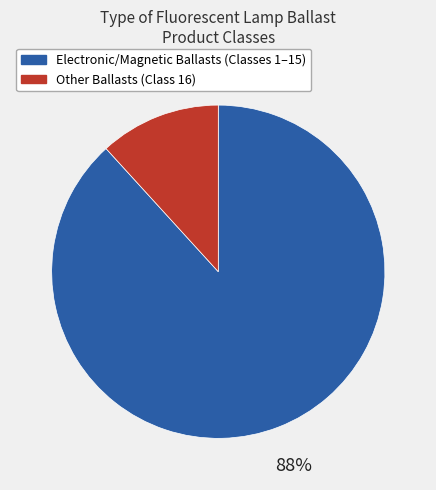

What percentage is the Electronic/Magnetic Ballasts (Classes 1–15) slice, to the nearest percent?

88%